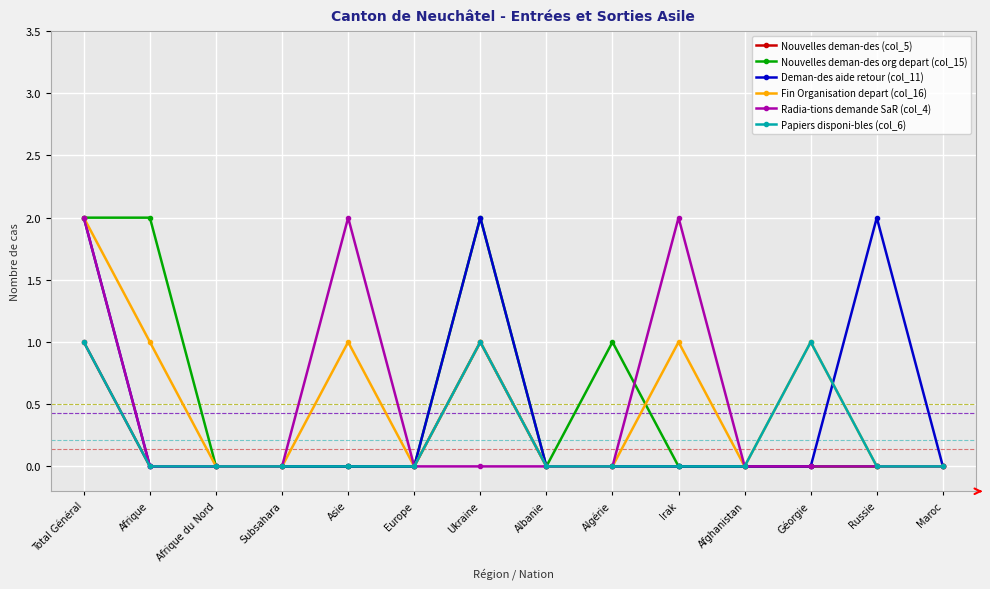

Which series changed the most between Subsahara and Irak?

Radia-tions demande SaR (col_4)